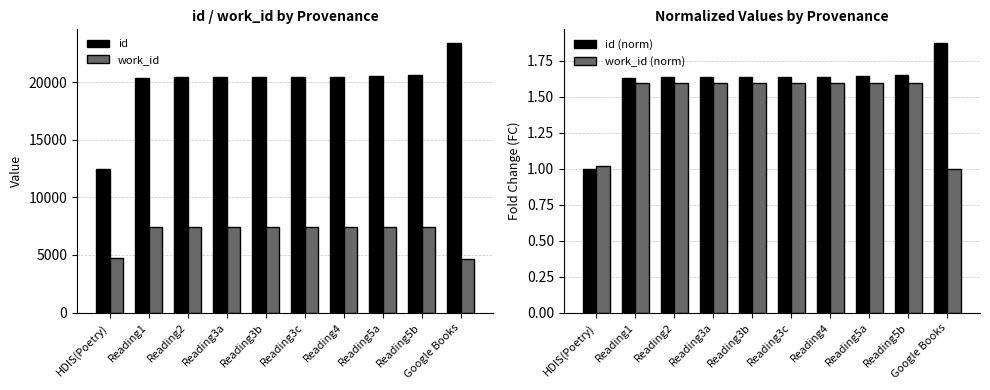

Is it true that id (norm) equals 1.6 at Reading3b?

True